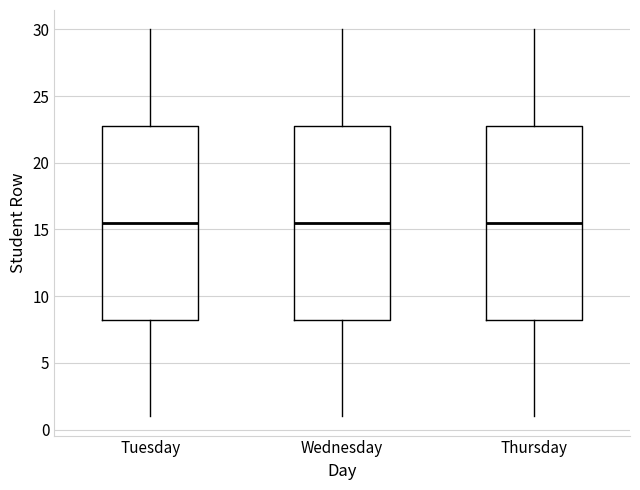

Reading left to right, read every box against the y-axis: the position of its median line, the range the box covers, and the ends of its whiskers. The values are not printed on the chart, so give them approximately, as read against the axis.

Tuesday: median 15.5, box 8.5 to 23.0, whiskers 1.0 to 30.0
Wednesday: median 15.5, box 8.5 to 23.0, whiskers 1.0 to 30.0
Thursday: median 15.5, box 8.5 to 23.0, whiskers 1.0 to 30.0